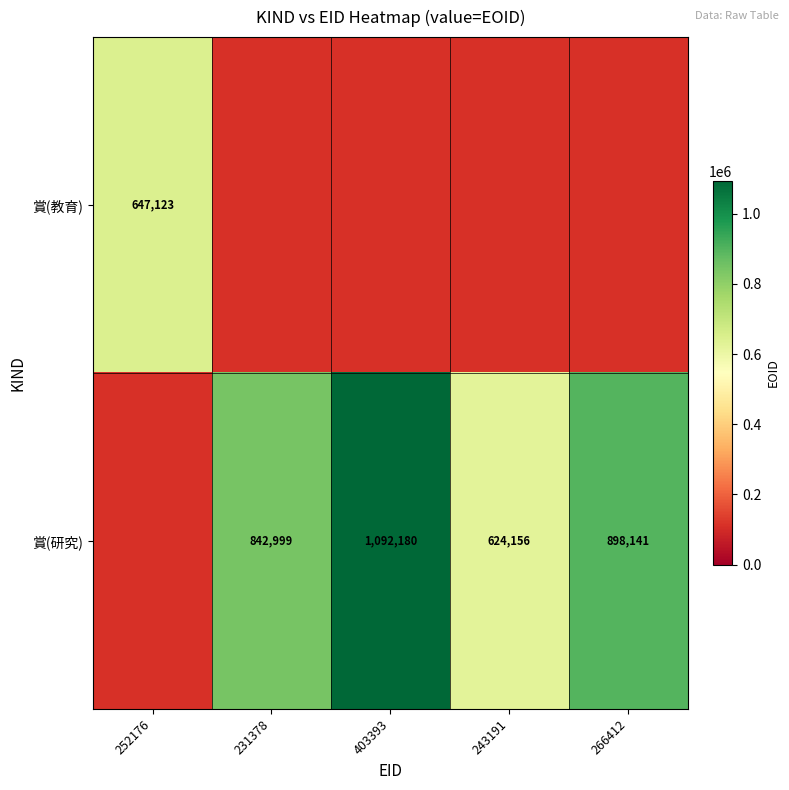

True or false: 賞(研究) has a value of 332246 at 243191.

False